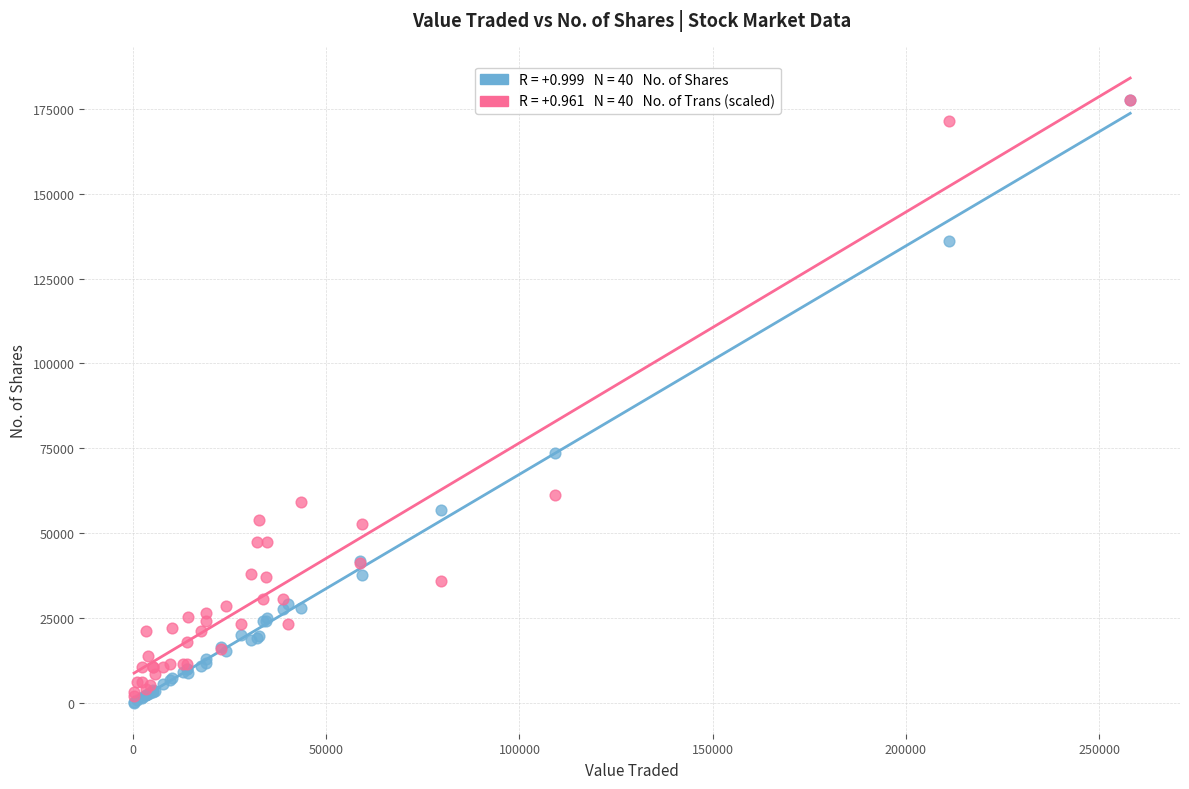

Across all series, what Y value is closest to 88906?

73547.0